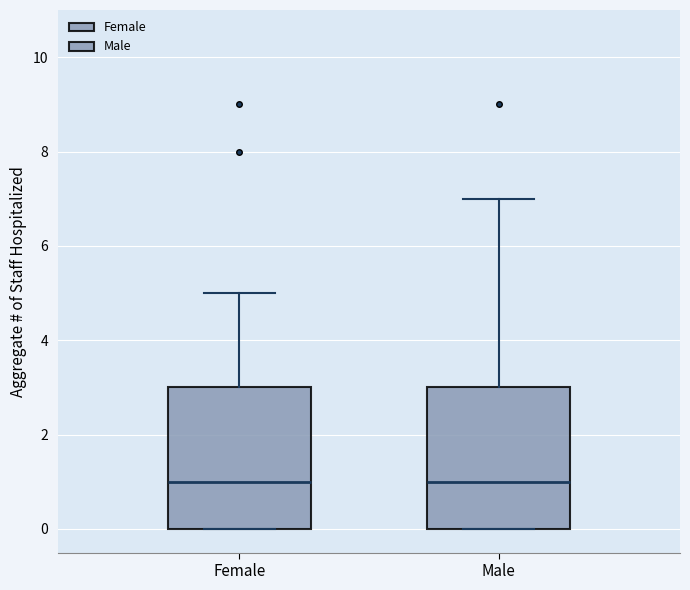

Reading left to right, read every box against the y-axis: the position of its median line, the range the box covers, and the ends of its whiskers. The values are not printed on the chart, so give them approximately, as read against the axis.

Female: median 1, box 0 to 3, whiskers 0 to 5
Male: median 1, box 0 to 3, whiskers 0 to 7